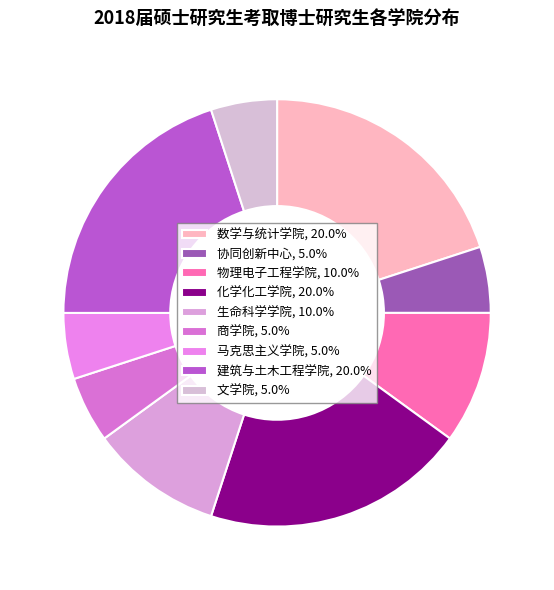

Does 物理电子工程学院 represent more than half of the total?

No